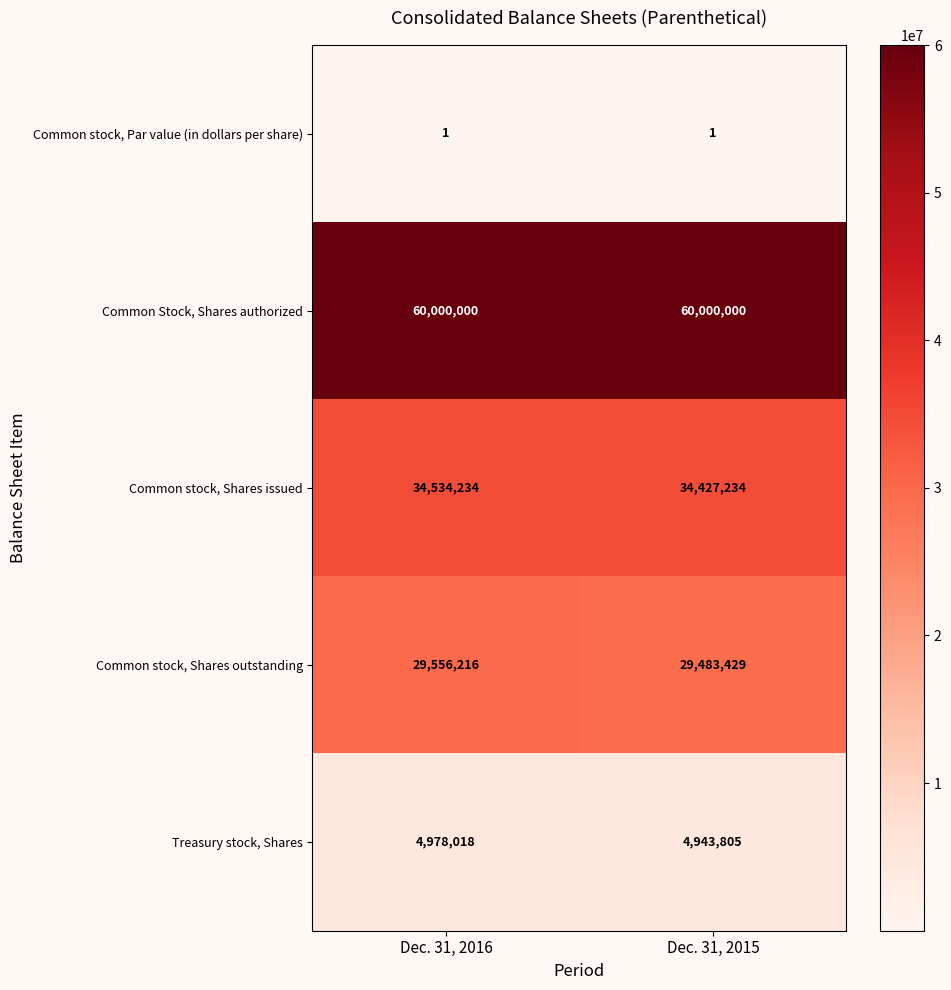

At which category is the sum across all series the highest?

Dec. 31, 2016